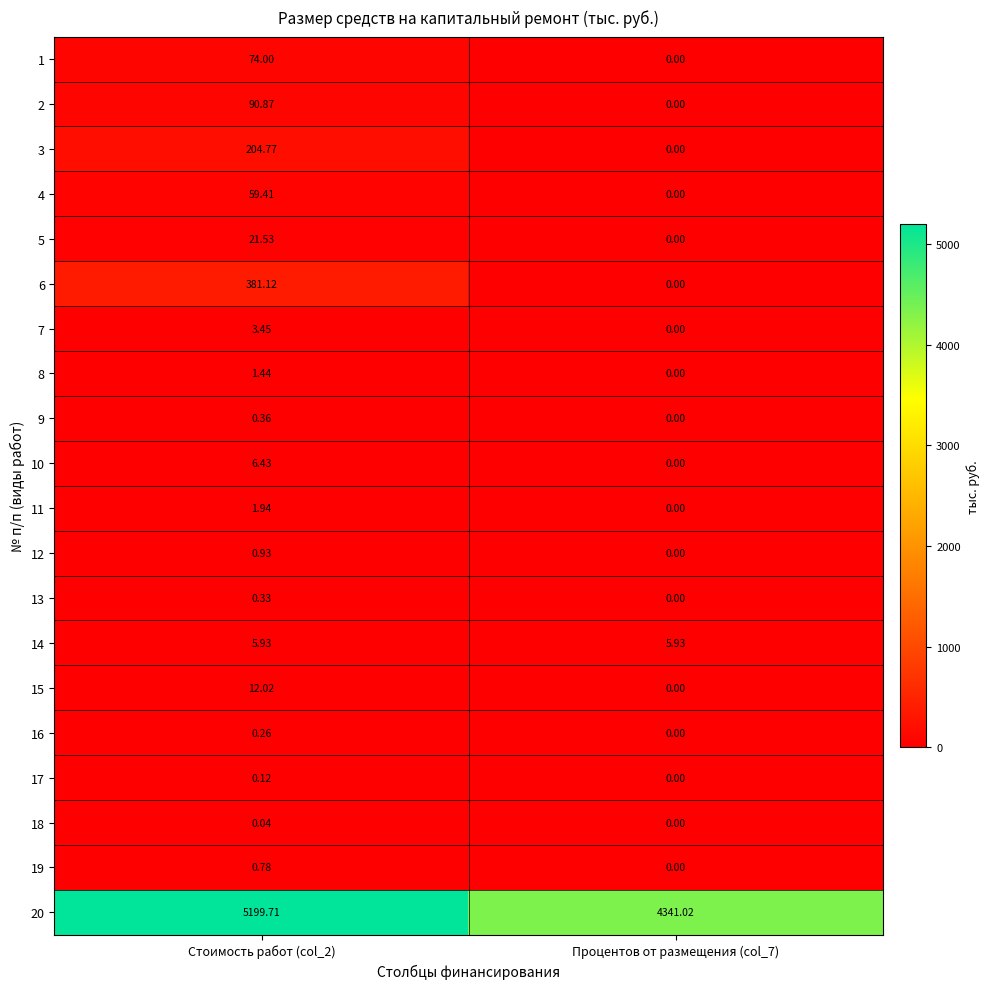

Is the value of 18 at Стоимость работ (col_2) greater than the value of 8 at Процентов от размещения (col_7)?

Yes